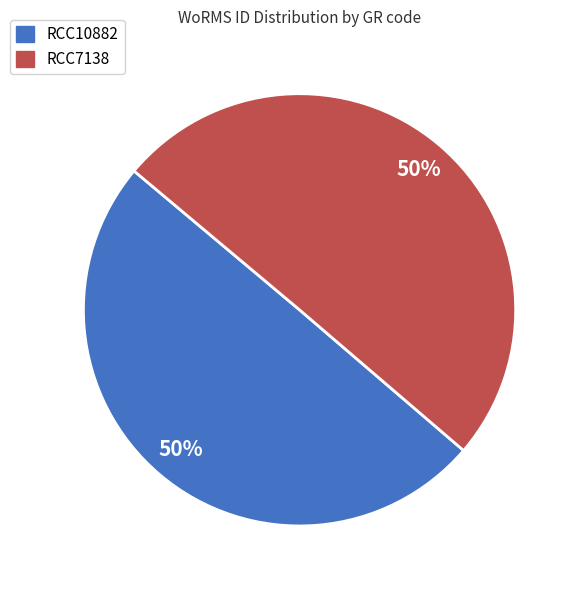

To the nearest percent, what is the combined percentage of RCC10882 and RCC7138?

100%